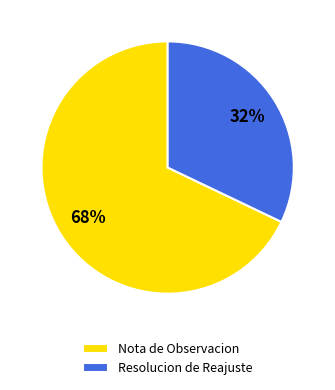

To the nearest percent, what portion does Resolucion de Reajuste represent?

32%